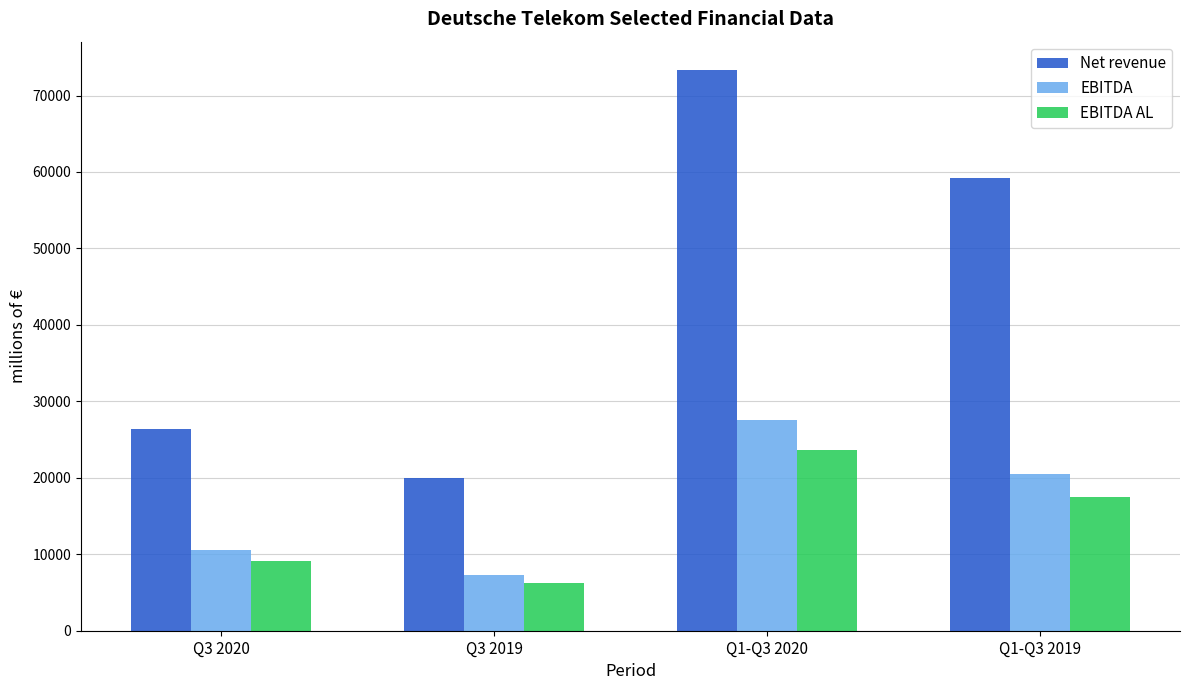

True or false: EBITDA AL has a value of 23638 at Q1-Q3 2020.

True